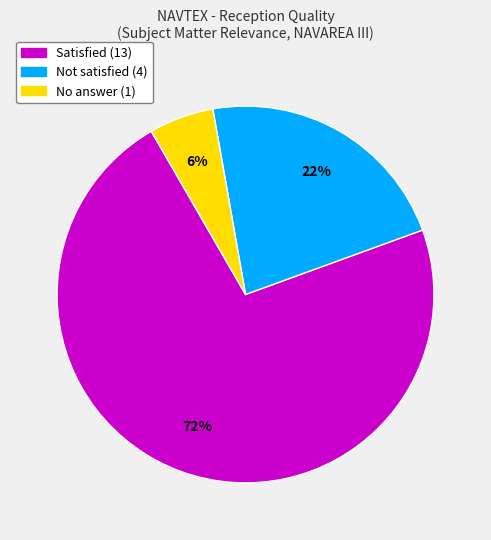

To the nearest percent, what portion does Satisfied represent?

72%